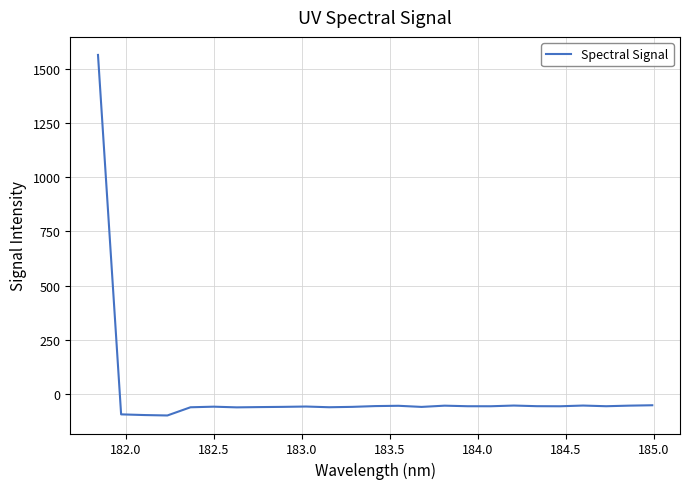

What is the maximum value shown in the chart?

1563.0